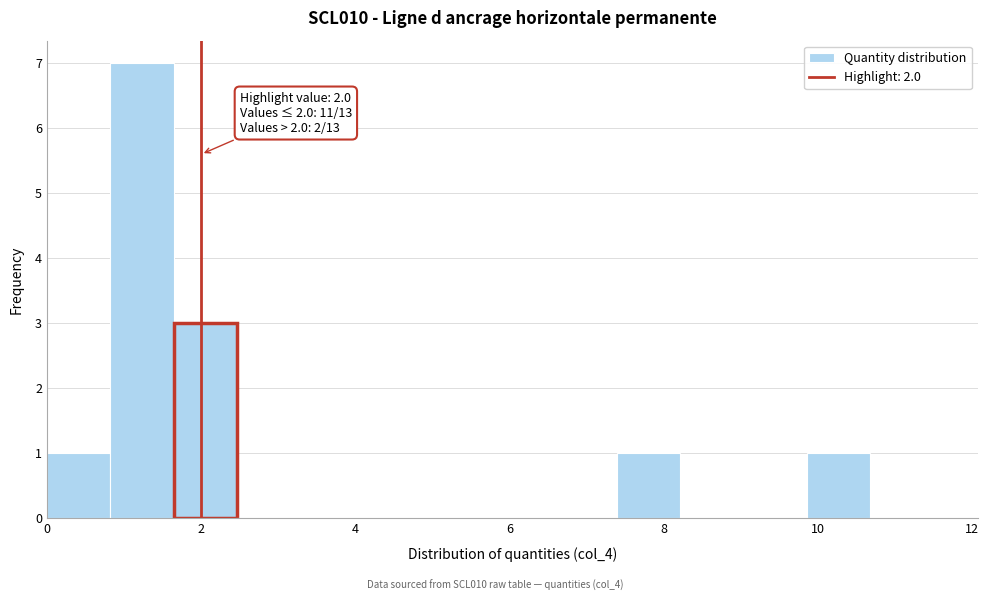

Over which range of the x-axis is the bar tallest?

0.8 to 1.6